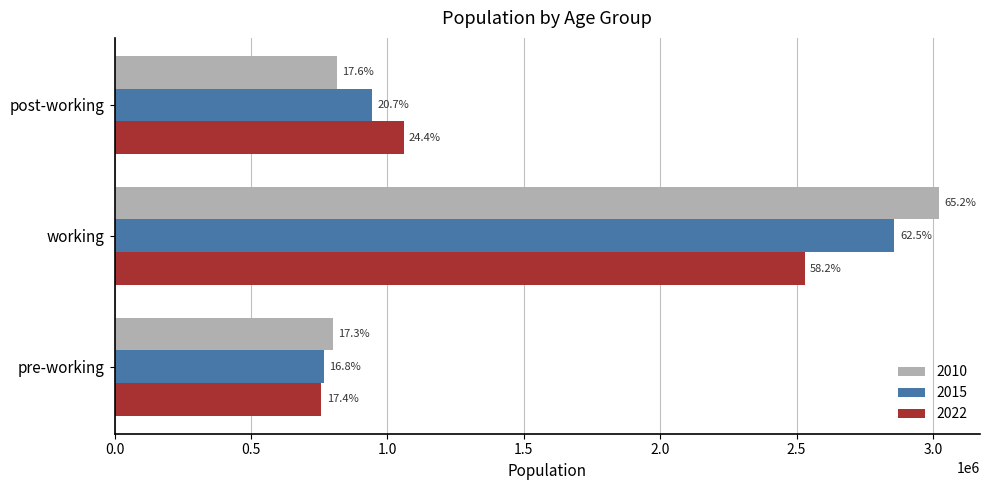

What is the sum of the 2015 values at working and post-working?

3803316